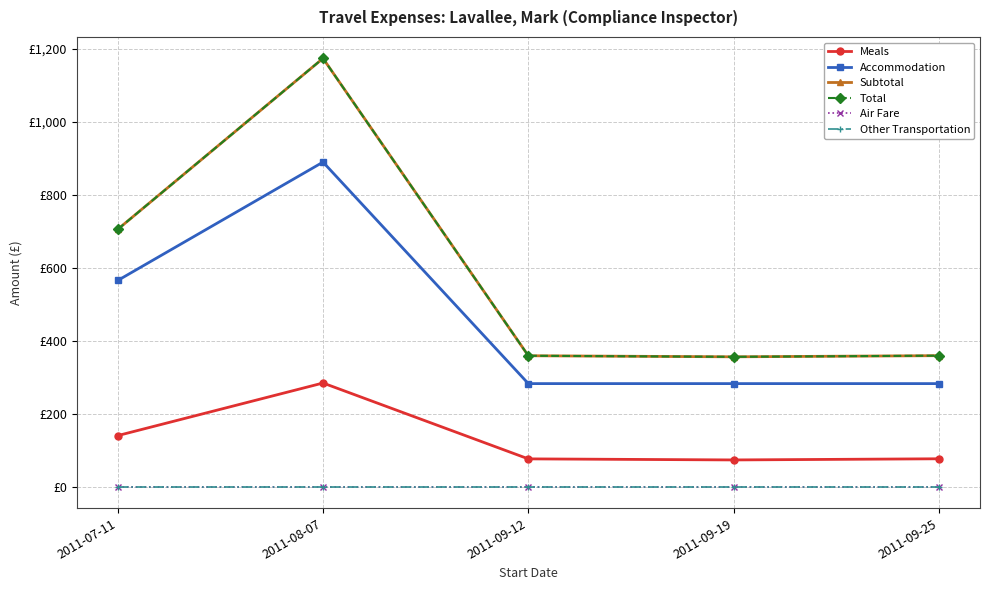

The value of Accommodation at 2011-07-11 is 214.2. True or false?

False